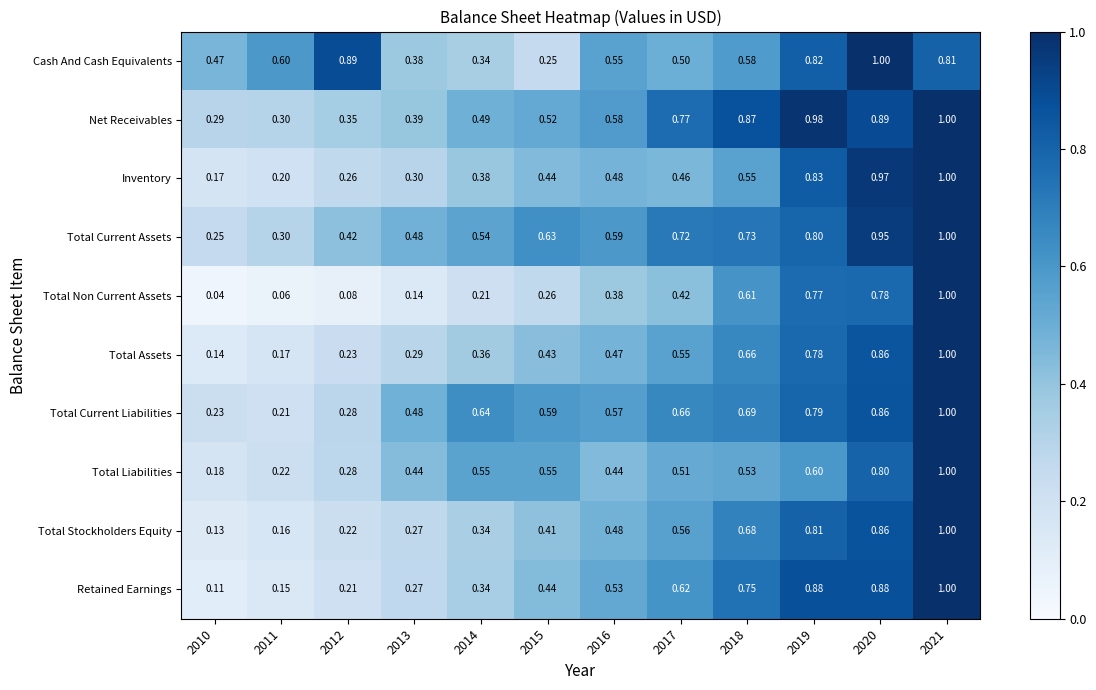

Between 2011 and 2020, which series saw the biggest shift?

Inventory